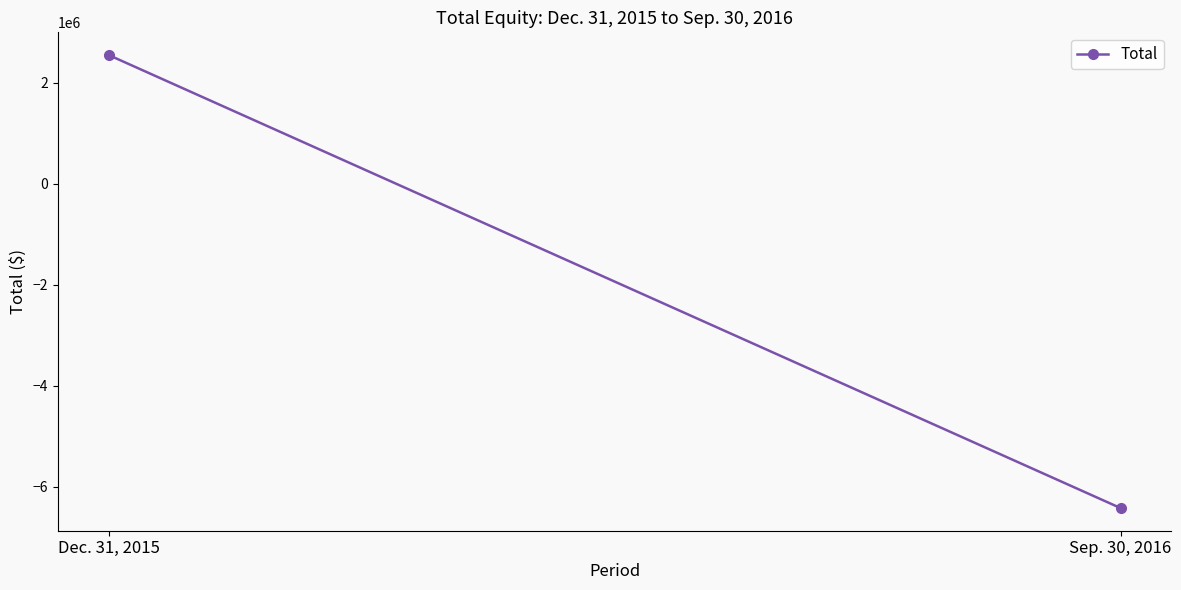

What is the sum of the values at Sep. 30, 2016 and Dec. 31, 2015?

-3876331